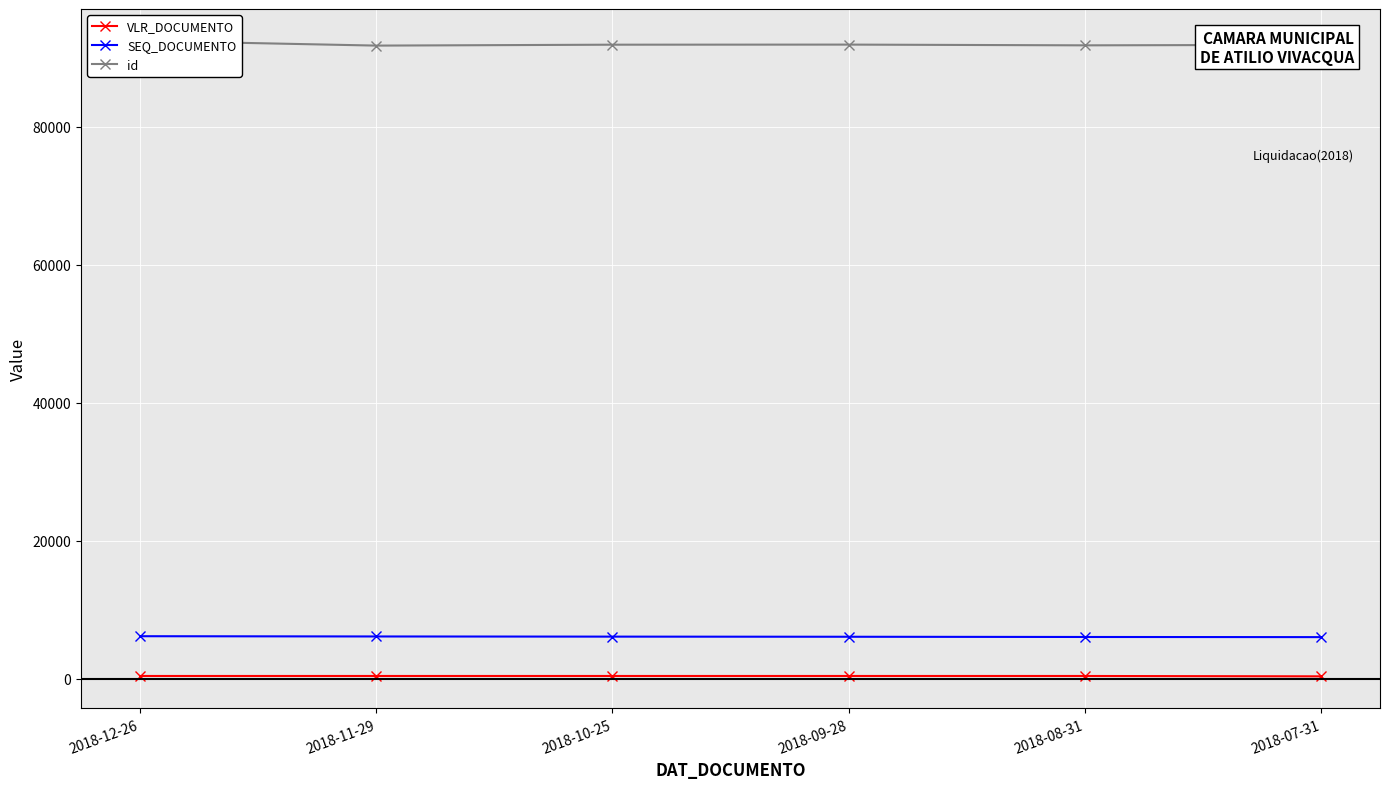

True or false: VLR_DOCUMENTO and id cross at least once.

False